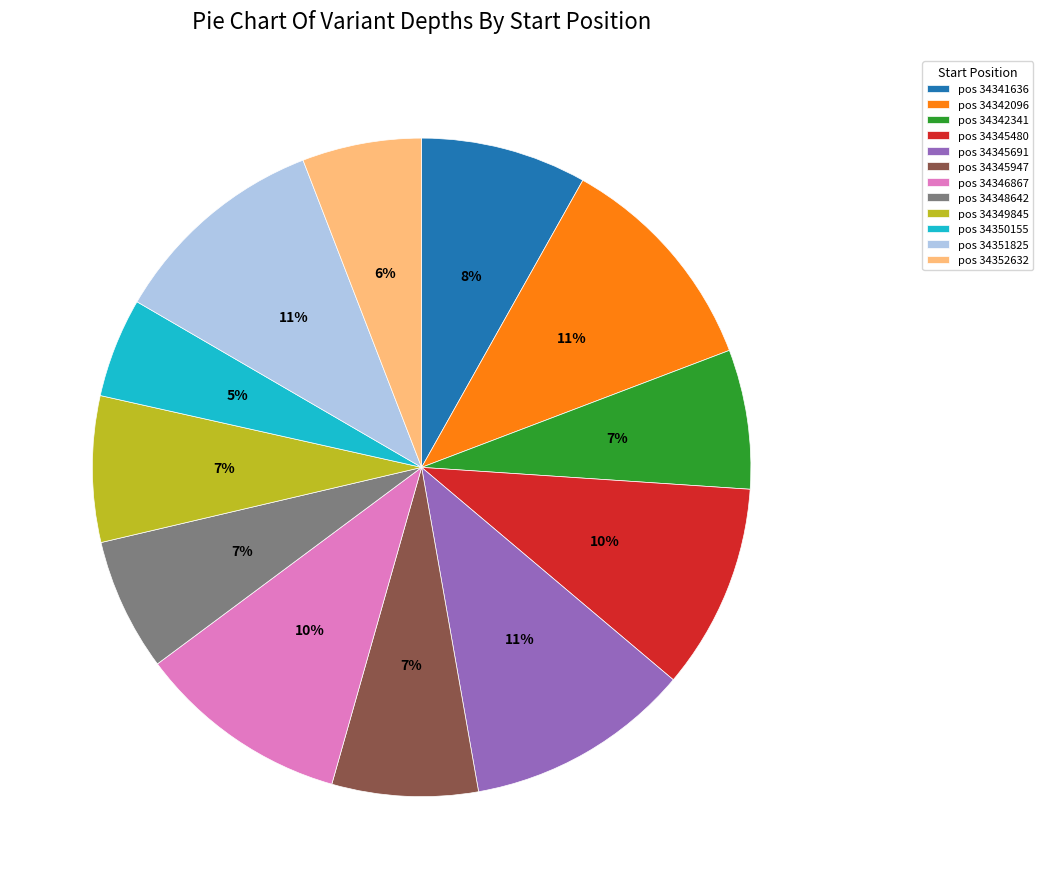

What is the smallest slice in the pie chart?

pos 34350155